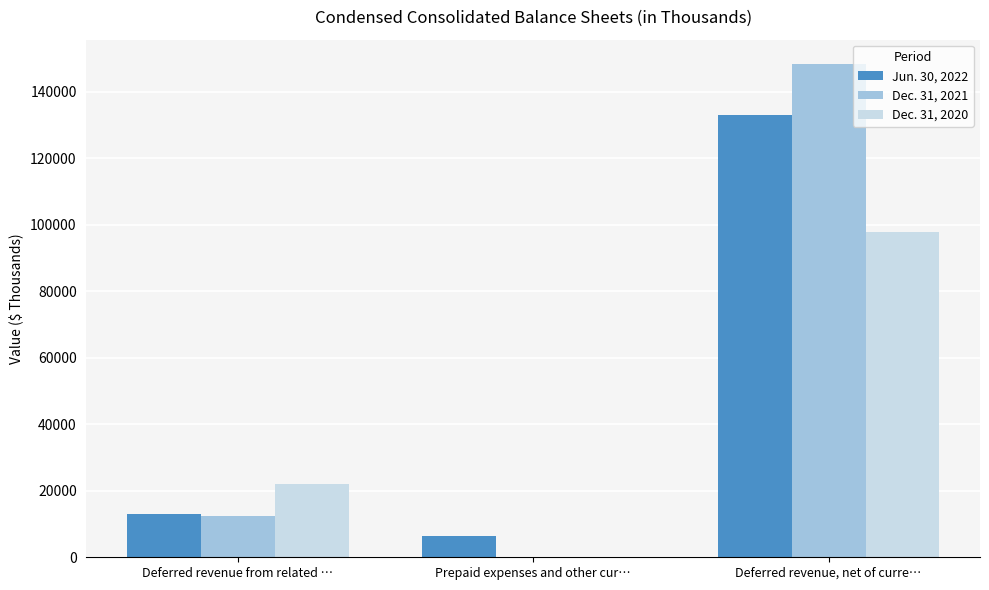

At which category is the sum across all series the highest?

Deferred revenue, net of curre…